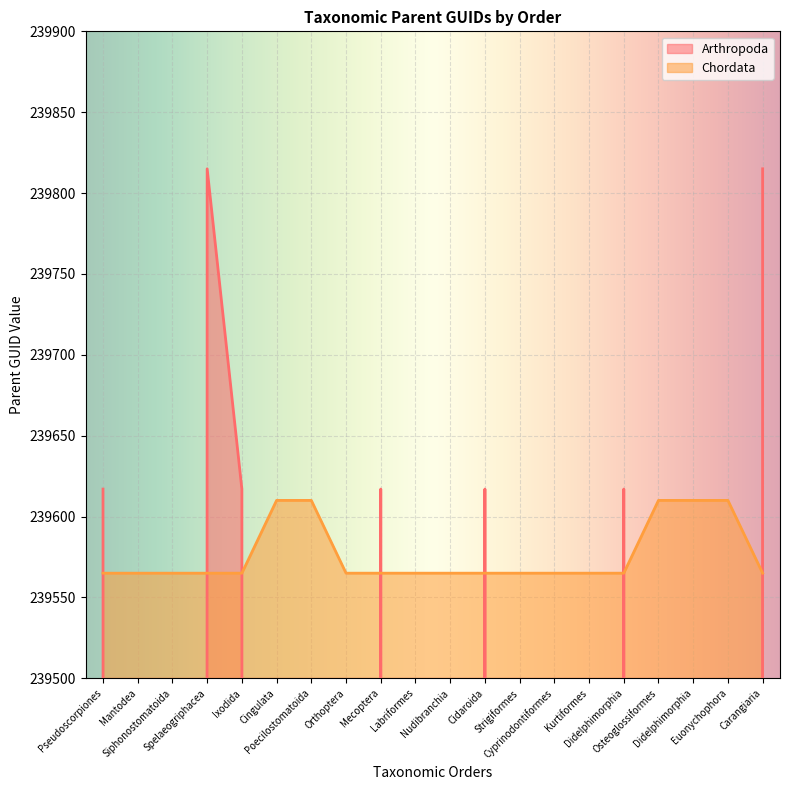

True or false: Chordata has a value of 78576 at Carangiaria.

False